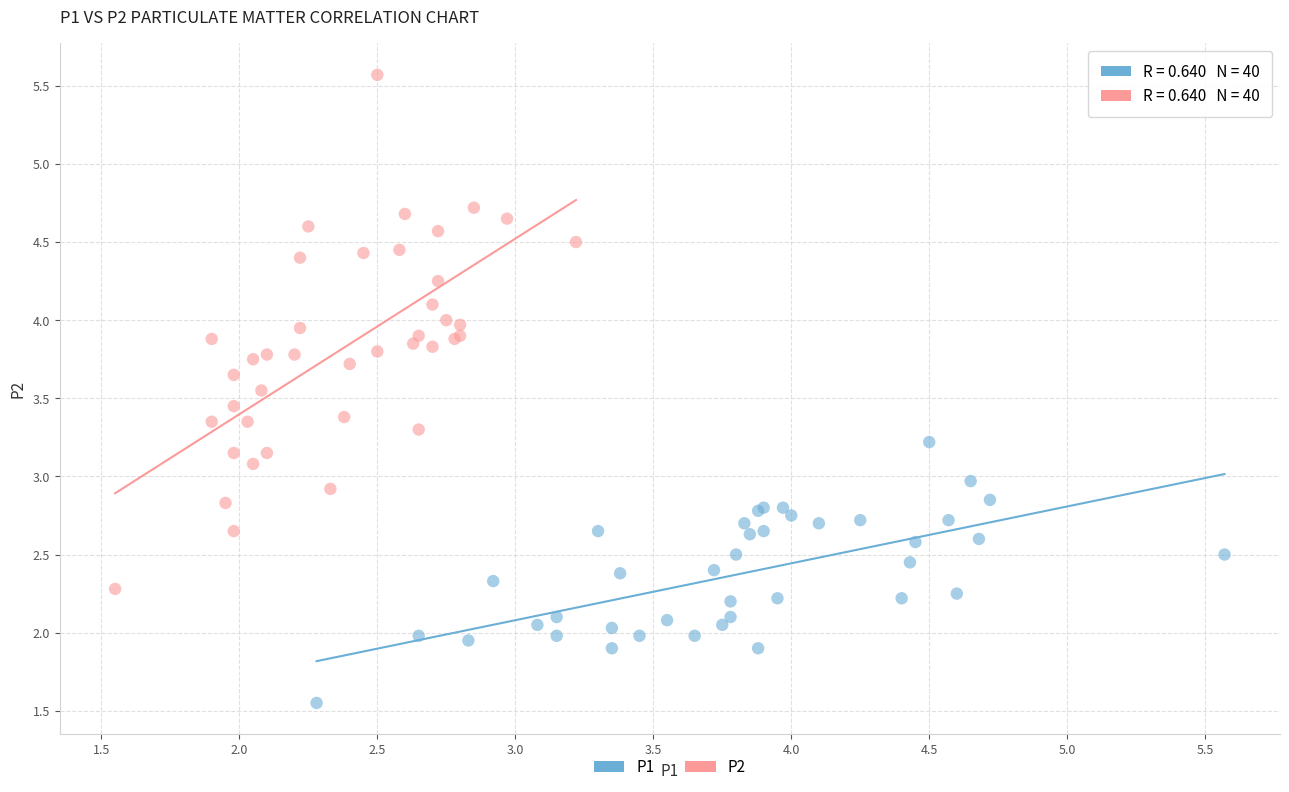

Which series has the largest Y range (max minus min)?

P2